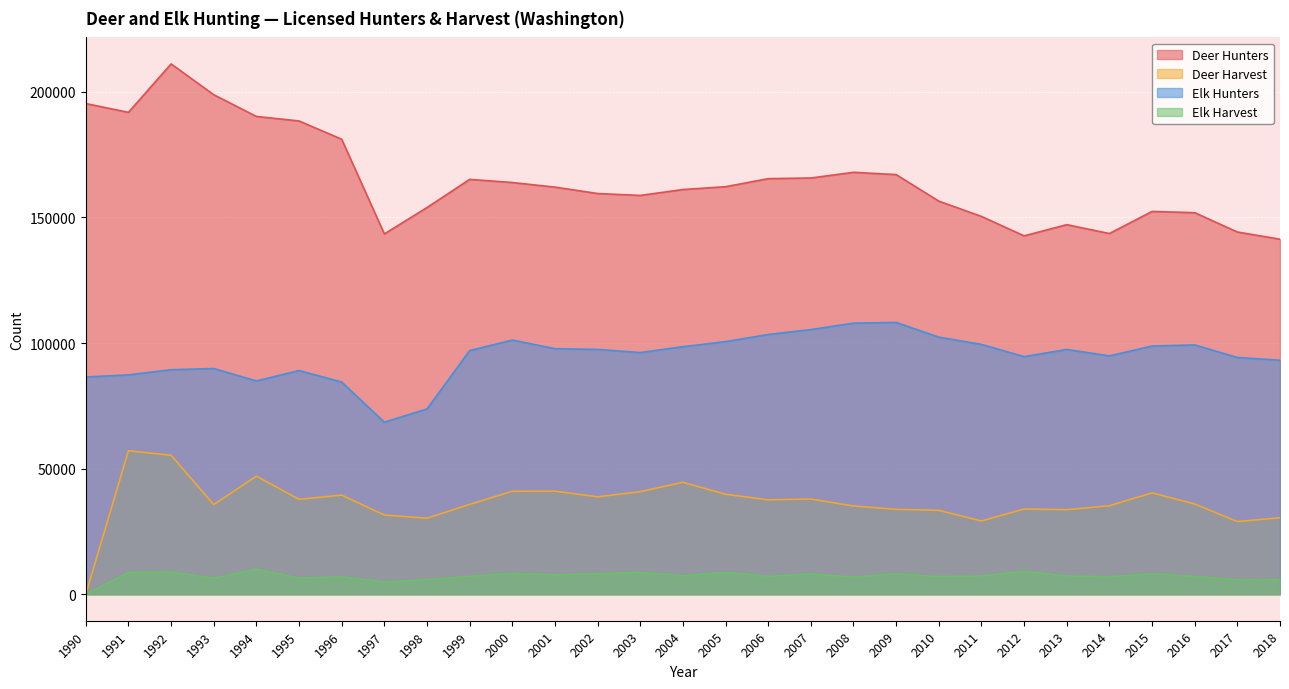

What is the average value of the Deer Hunters series?

164935